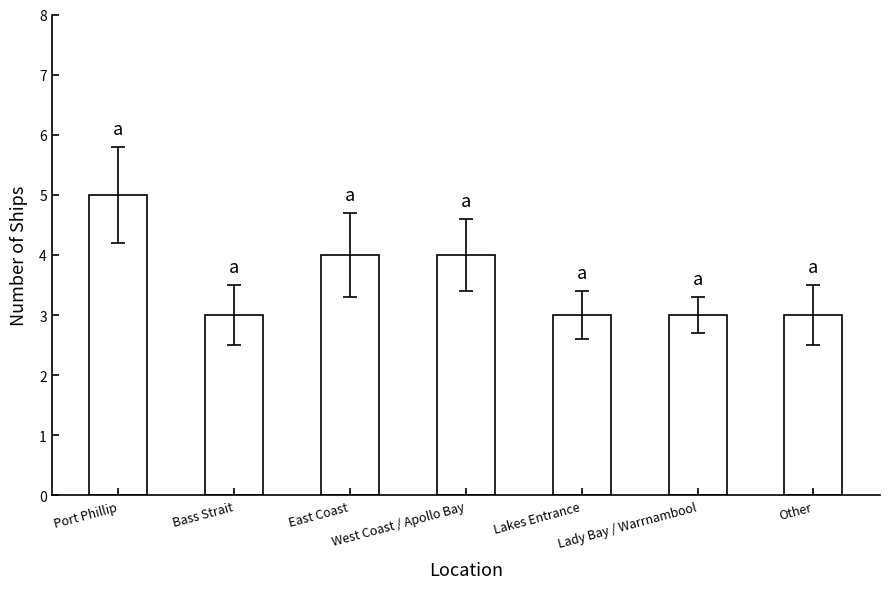

Is it true that the value at Lakes Entrance is 3?

True